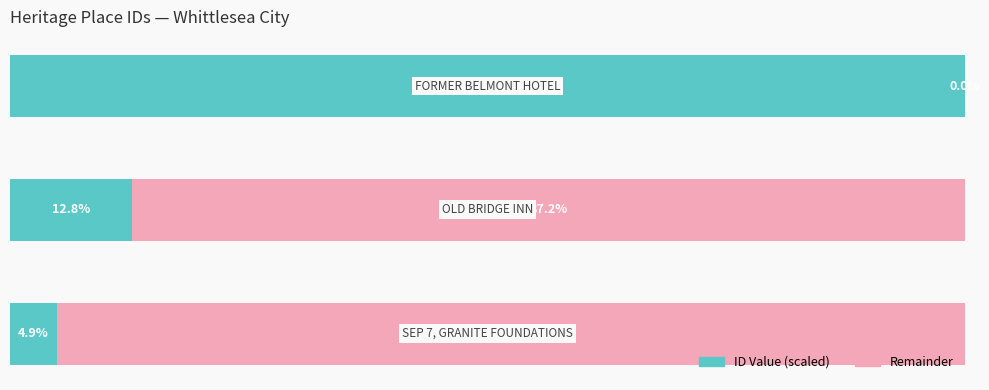

What are all the series names shown in the legend?

ID Value (scaled), Remainder